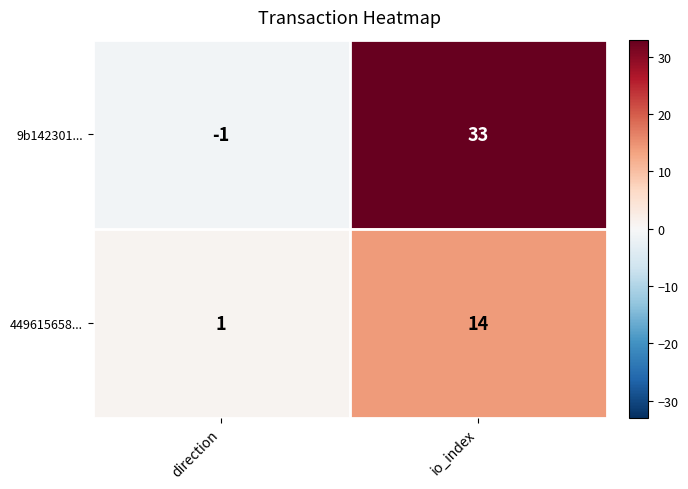

List the series in order of their peak value, lowest first.

449615658..., 9b142301...